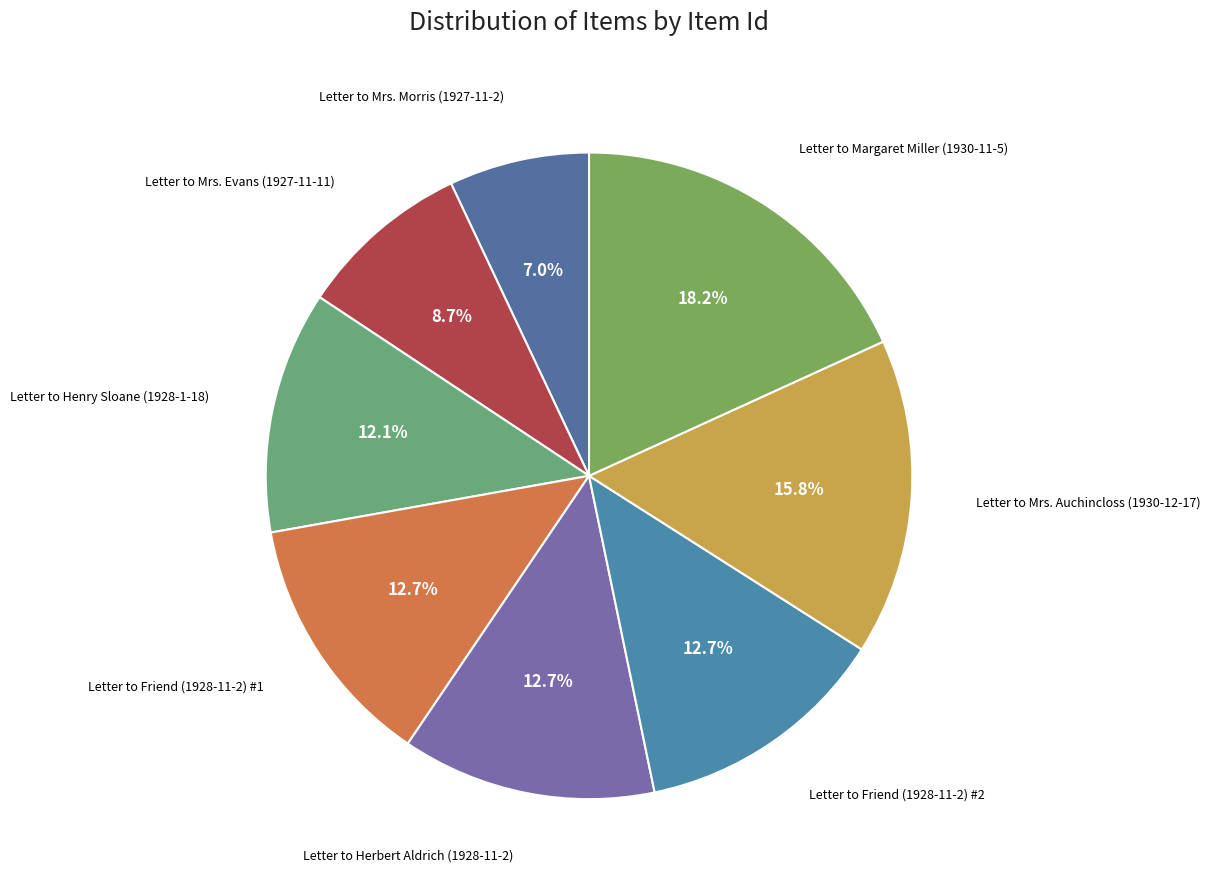

Count the number of slices in the pie.

8